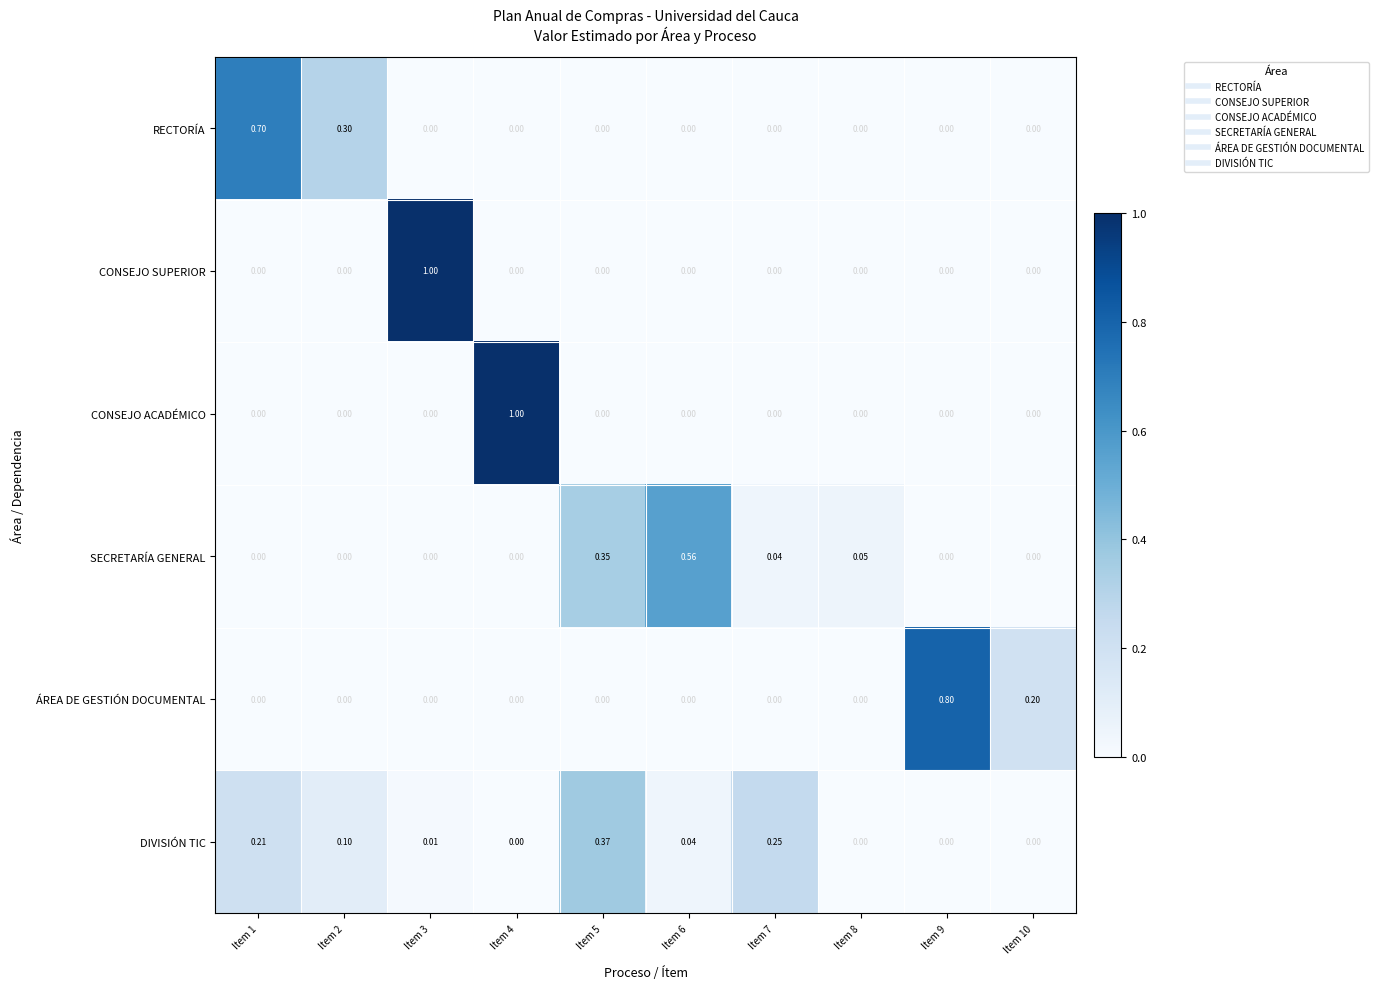

At how many categories does at least one series exceed 0?

10